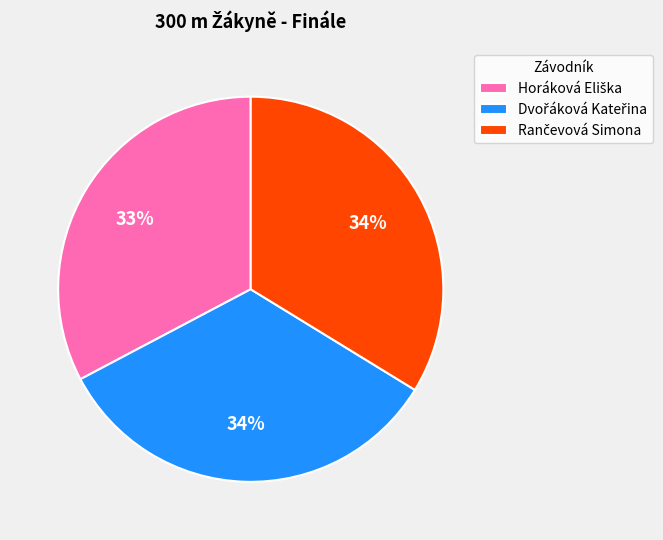

To the nearest percent, what is the difference between the largest and smallest slice percentages?

1%